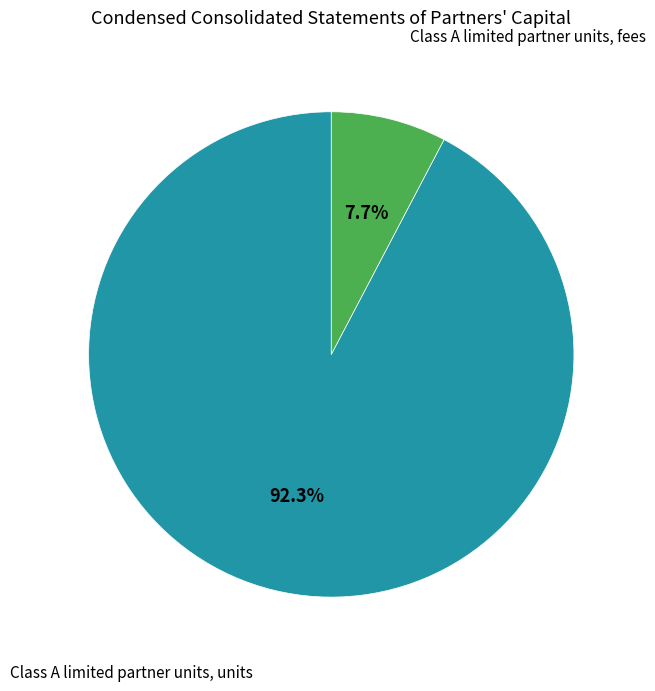

Is there a majority slice in this chart?

Yes